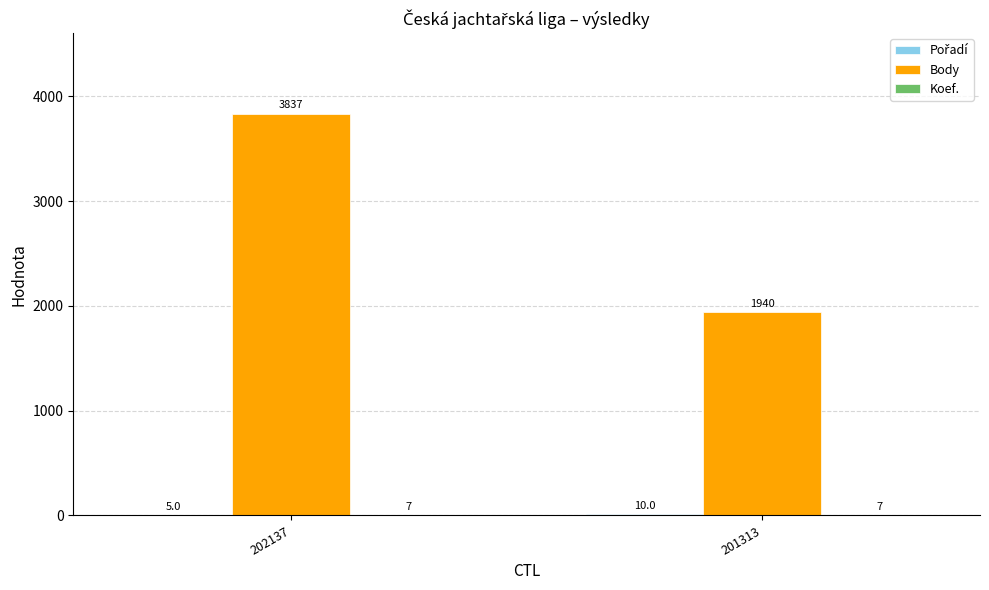

Where is Body nearest to the value 2888?

201313